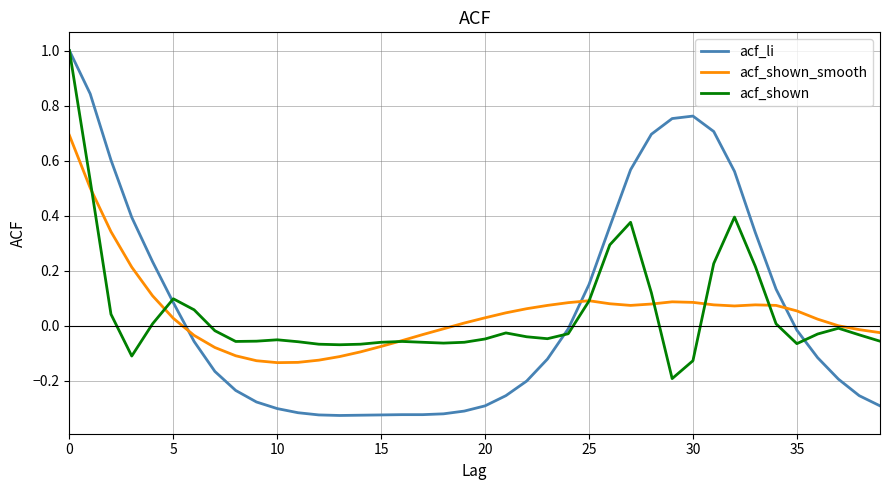

What is the difference between the maximum and second lowest values in the acf_shown series?

1.1